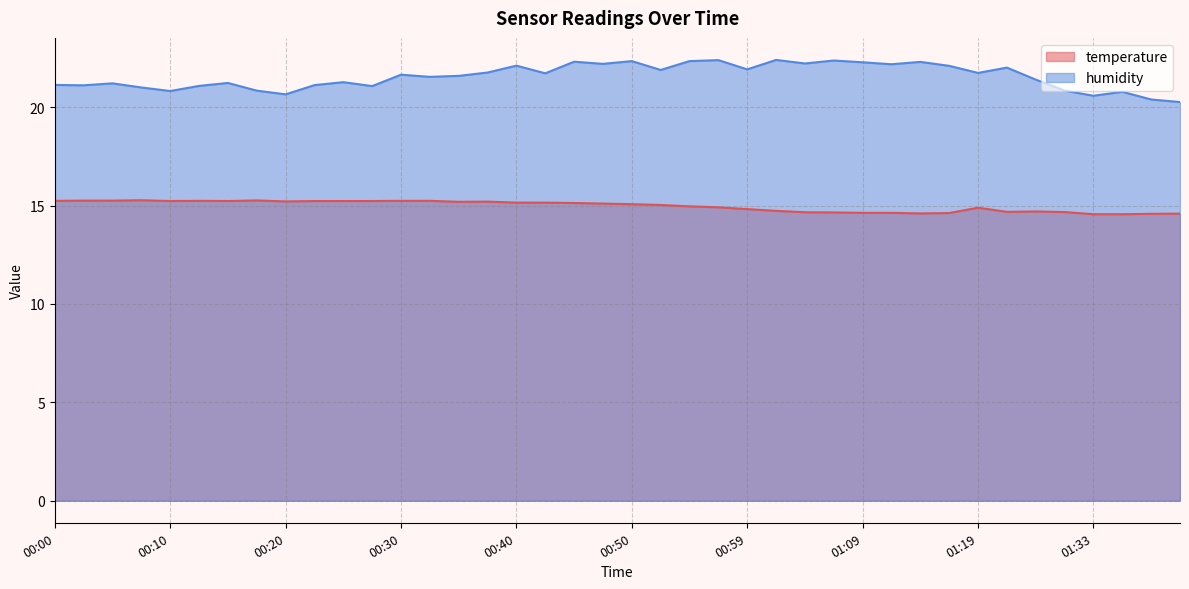

Reading right to left, extract all data points from this chart.

temperature: 01:41=14.6	01:38=14.6	01:36=14.6	01:33=14.6	01:31=14.7	01:25=14.7	01:22=14.7	01:19=14.9	01:17=14.6	01:14=14.6	01:12=14.6	01:09=14.6	01:07=14.7	01:04=14.7	01:02=14.7	00:59=14.8	00:57=14.9	00:54=15.0	00:52=15.0	00:50=15.1	00:47=15.1	00:45=15.1	00:42=15.2	00:40=15.2	00:37=15.2	00:35=15.2	00:32=15.2	00:30=15.2	00:27=15.2	00:25=15.2	00:23=15.2	00:20=15.2	00:18=15.3	00:15=15.2	00:13=15.2	00:10=15.2	00:08=15.3	00:05=15.2	00:03=15.2	00:00=15.2
humidity: 01:41=20.3	01:38=20.4	01:36=20.8	01:33=20.6	01:31=20.8	01:25=21.4	01:22=22.0	01:19=21.7	01:17=22.1	01:14=22.3	01:12=22.2	01:09=22.3	01:07=22.4	01:04=22.2	01:02=22.4	00:59=21.9	00:57=22.4	00:54=22.3	00:52=21.9	00:50=22.3	00:47=22.2	00:45=22.3	00:42=21.7	00:40=22.1	00:37=21.8	00:35=21.6	00:32=21.5	00:30=21.6	00:27=21.1	00:25=21.3	00:23=21.1	00:20=20.6	00:18=20.8	00:15=21.2	00:13=21.1	00:10=20.8	00:08=21.0	00:05=21.2	00:03=21.1	00:00=21.1